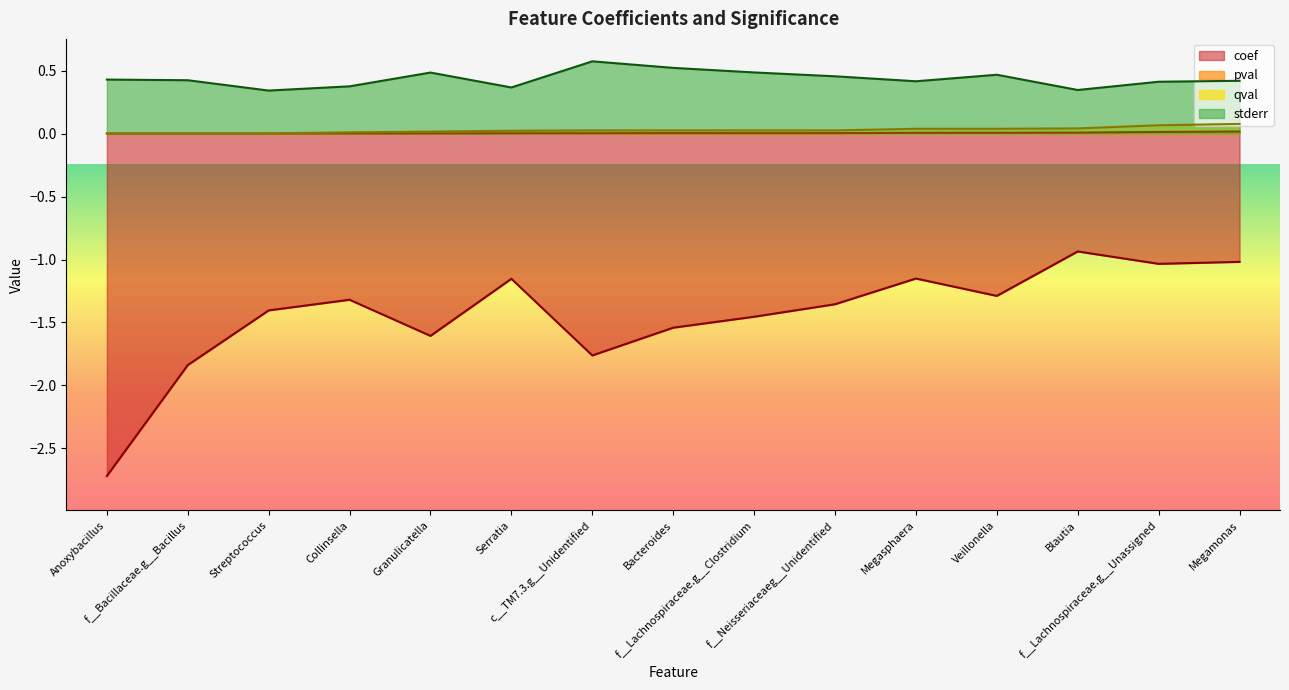

Reading left to right, transcribe all the data shown in this chart.

coef: Anoxybacillus=-2.7	f__Bacillaceae.g__Bacillus=-1.8	Streptococcus=-1.4	Collinsella=-1.3	Granulicatella=-1.6	Serratia=-1.2	c__TM7.3.g__Unidentified=-1.8	Bacteroides=-1.5	f__Lachnospiraceae.g__Clostridium=-1.5	f__Neisseriaceaeg__Unidentified=-1.4	Megasphaera=-1.2	Veillonella=-1.3	Blautia=-0.9	f__Lachnospiraceae.g__Unassigned=-1.0	Megamonas=-1.0
pval: Anoxybacillus=0.0	f__Bacillaceae.g__Bacillus=0.0	Streptococcus=0.0	Collinsella=0.0	Granulicatella=0.0	Serratia=0.0	c__TM7.3.g__Unidentified=0.0	Bacteroides=0.0	f__Lachnospiraceae.g__Clostridium=0.0	f__Neisseriaceaeg__Unidentified=0.0	Megasphaera=0.0	Veillonella=0.0	Blautia=0.0	f__Lachnospiraceae.g__Unassigned=0.0	Megamonas=0.0
qval: Anoxybacillus=0.0	f__Bacillaceae.g__Bacillus=0.0	Streptococcus=0.0	Collinsella=0.0	Granulicatella=0.0	Serratia=0.0	c__TM7.3.g__Unidentified=0.0	Bacteroides=0.0	f__Lachnospiraceae.g__Clostridium=0.0	f__Neisseriaceaeg__Unidentified=0.0	Megasphaera=0.0	Veillonella=0.0	Blautia=0.0	f__Lachnospiraceae.g__Unassigned=0.1	Megamonas=0.1
stderr: Anoxybacillus=0.4	f__Bacillaceae.g__Bacillus=0.4	Streptococcus=0.3	Collinsella=0.4	Granulicatella=0.5	Serratia=0.4	c__TM7.3.g__Unidentified=0.6	Bacteroides=0.5	f__Lachnospiraceae.g__Clostridium=0.5	f__Neisseriaceaeg__Unidentified=0.5	Megasphaera=0.4	Veillonella=0.5	Blautia=0.3	f__Lachnospiraceae.g__Unassigned=0.4	Megamonas=0.4